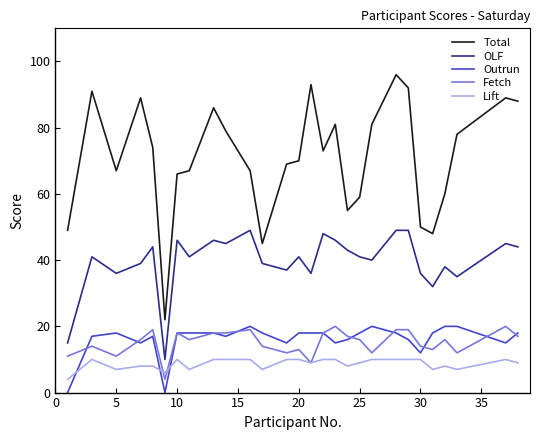

Which series has the largest total across all categories?

Total